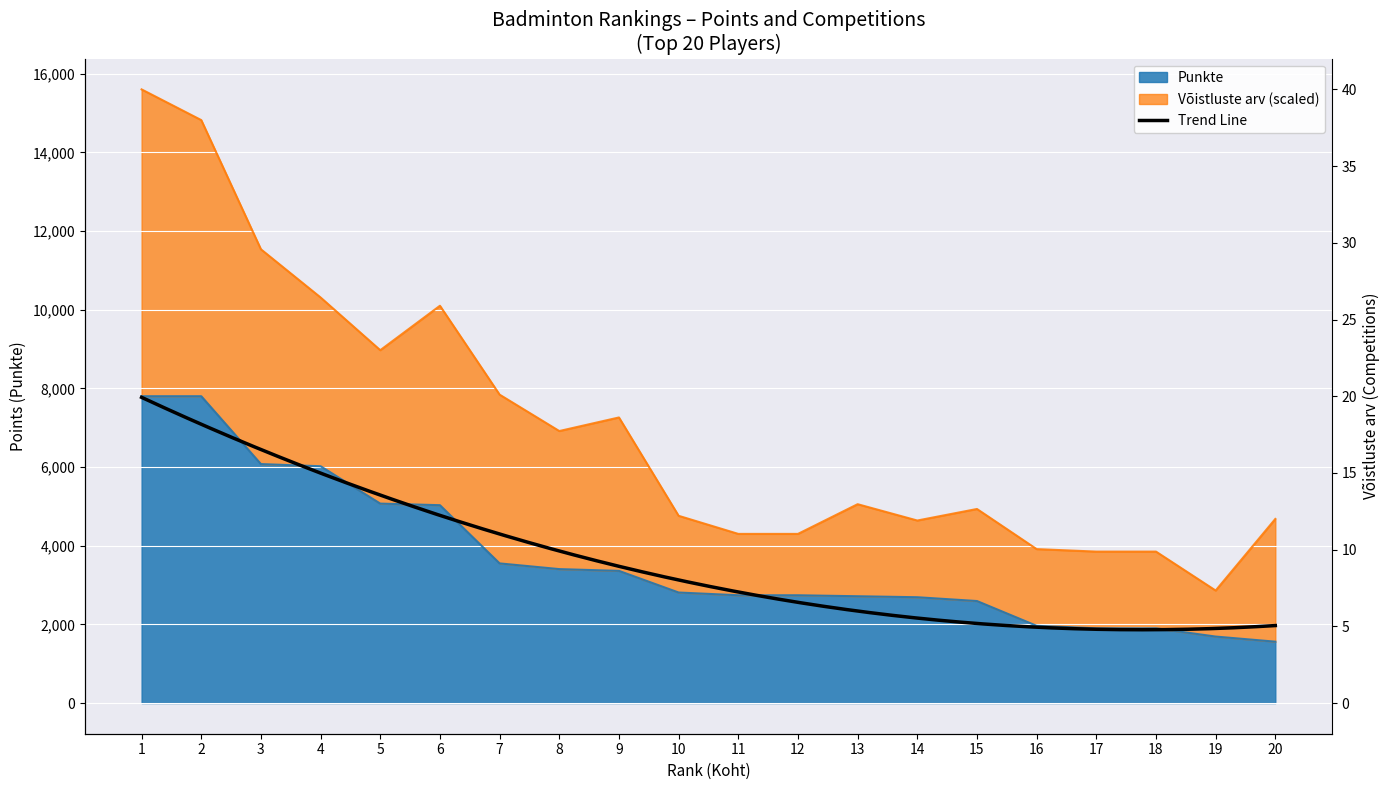

Count the number of categories in the chart.

20